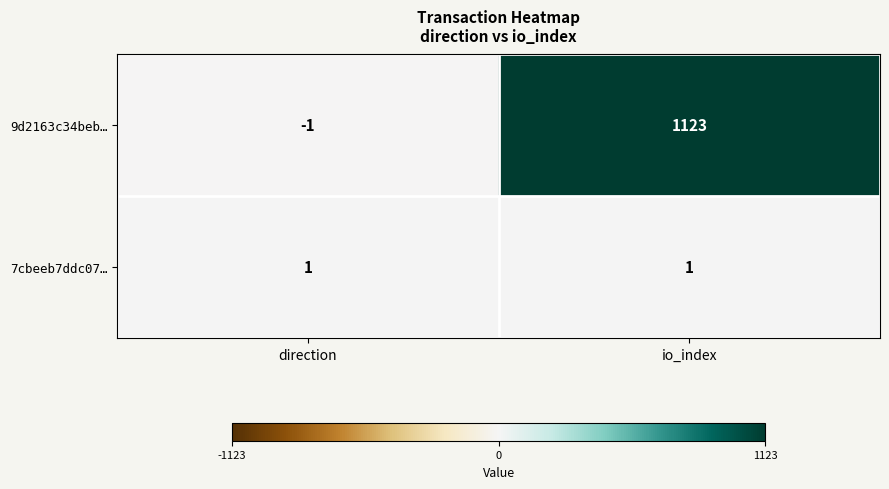

Rank the series by their average value, from highest to lowest.

9d2163c34beb…, 7cbeeb7ddc07…